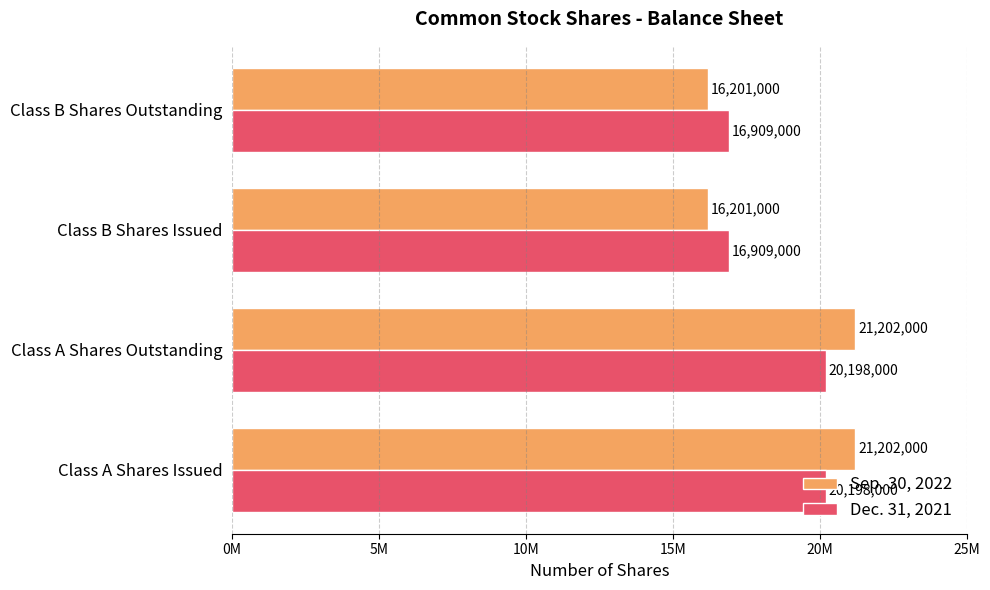

What are all the series names shown in the legend?

Sep. 30, 2022, Dec. 31, 2021